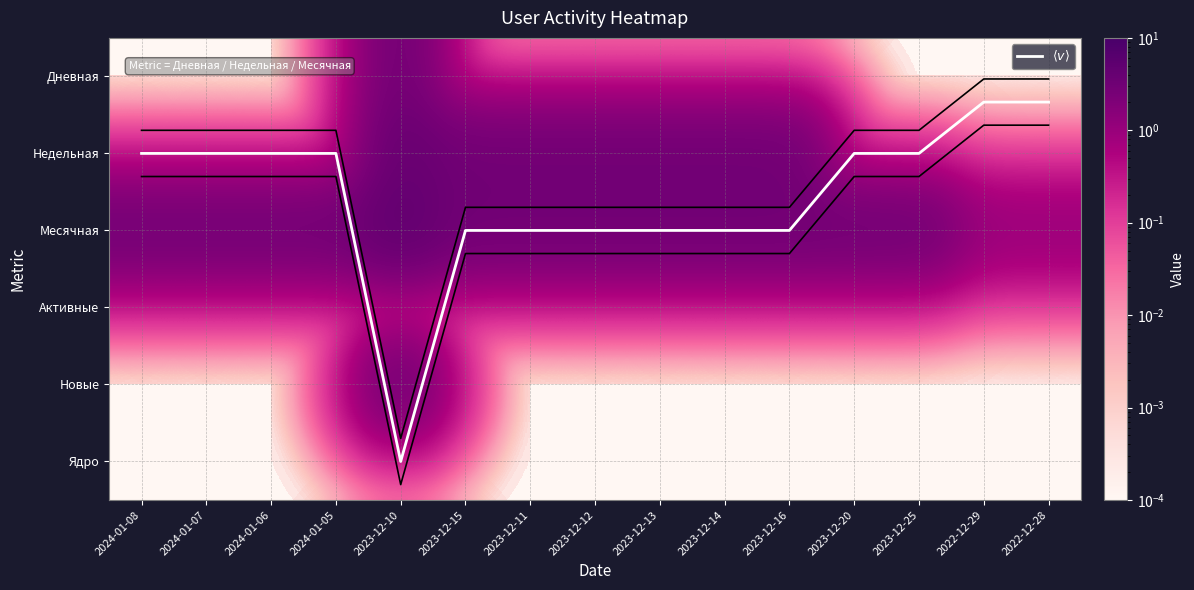

The $\langle v \rangle$ series shows 1.8 at 2024-01-06. True or false?

False